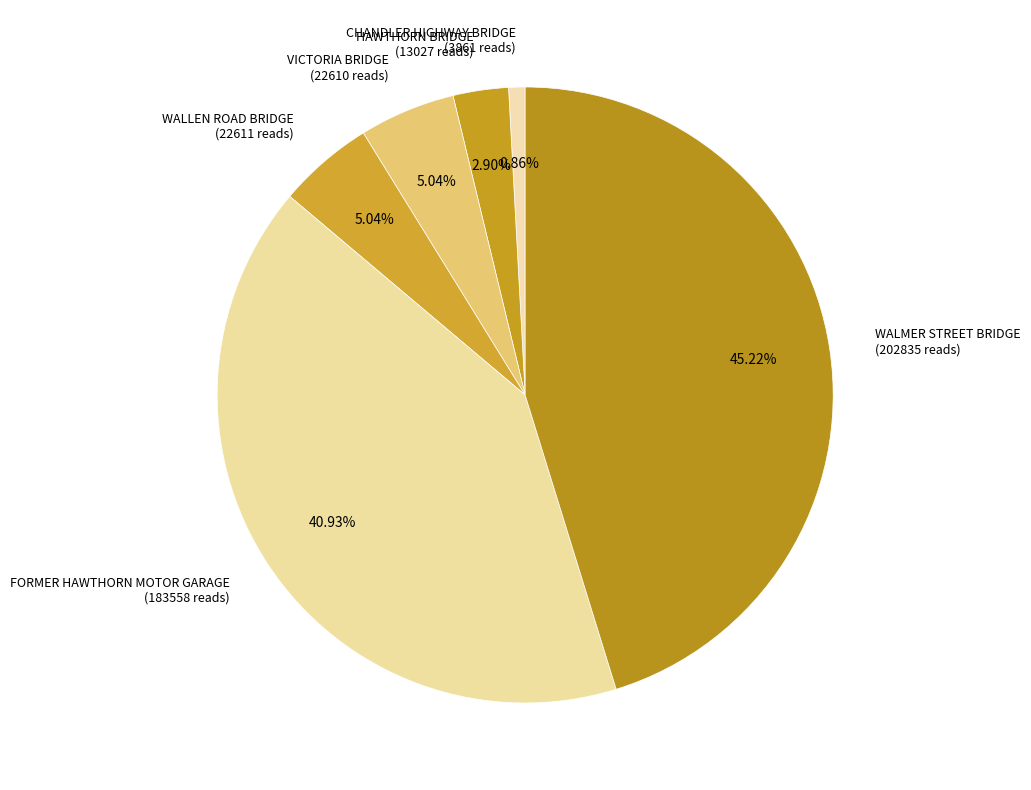

To the nearest percent, what is the average slice percentage?

17%